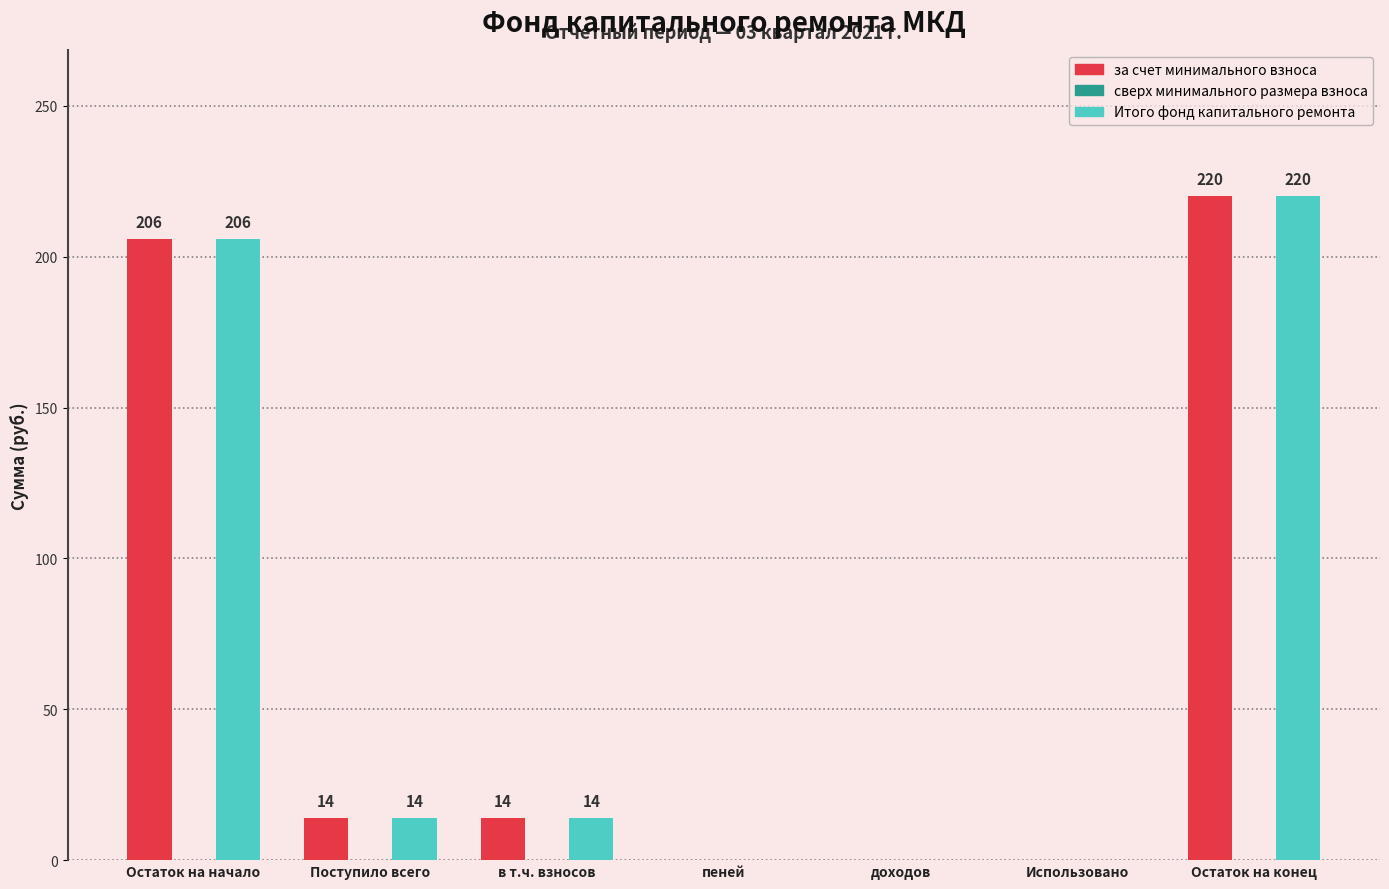

What value does the Итого фонд капитального ремонта series have at Поступило всего?

14.0